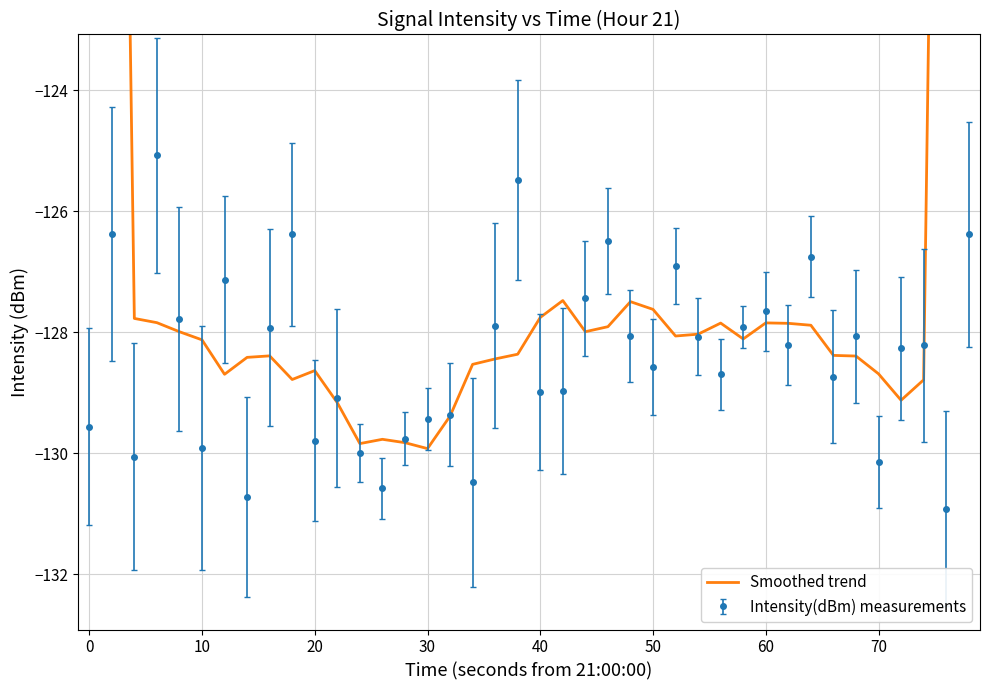

How many interior local valleys does the Intensity(dBm) measurements series have?

13